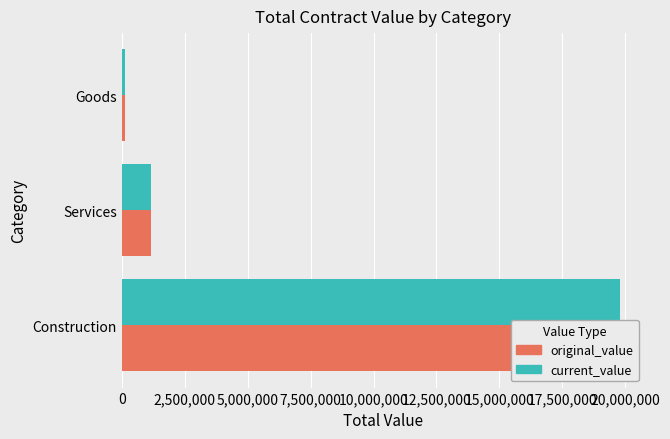

What position from the left is Goods?

3